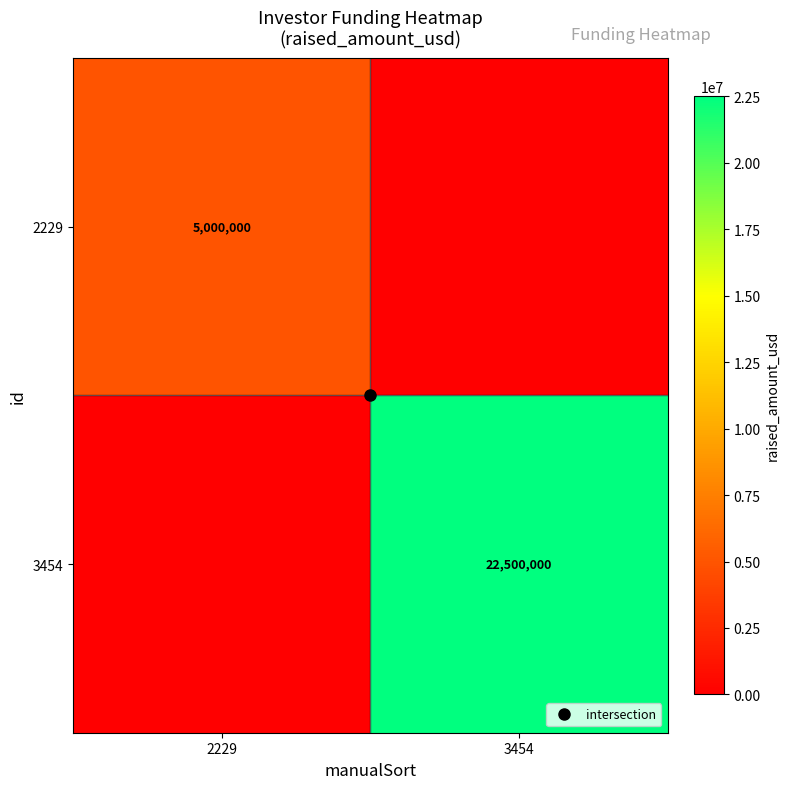

What is the difference between the maximum and minimum values in the 3454 series?

22500000